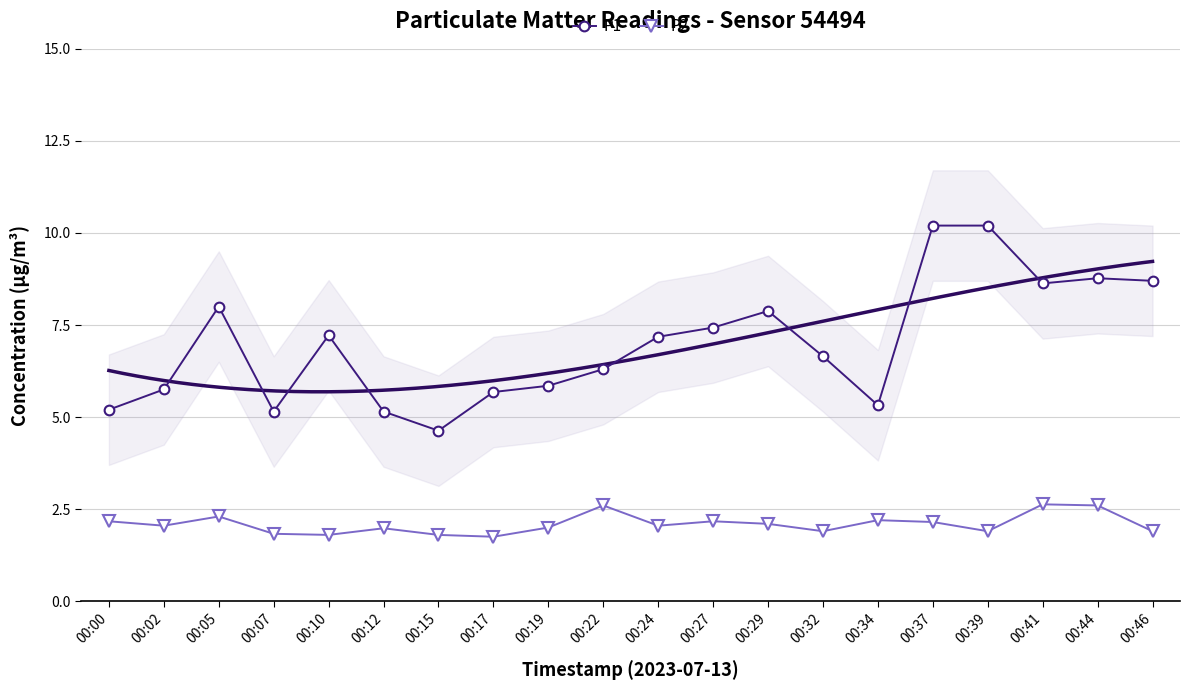

Where is P1 nearest to the value 7?

00:24